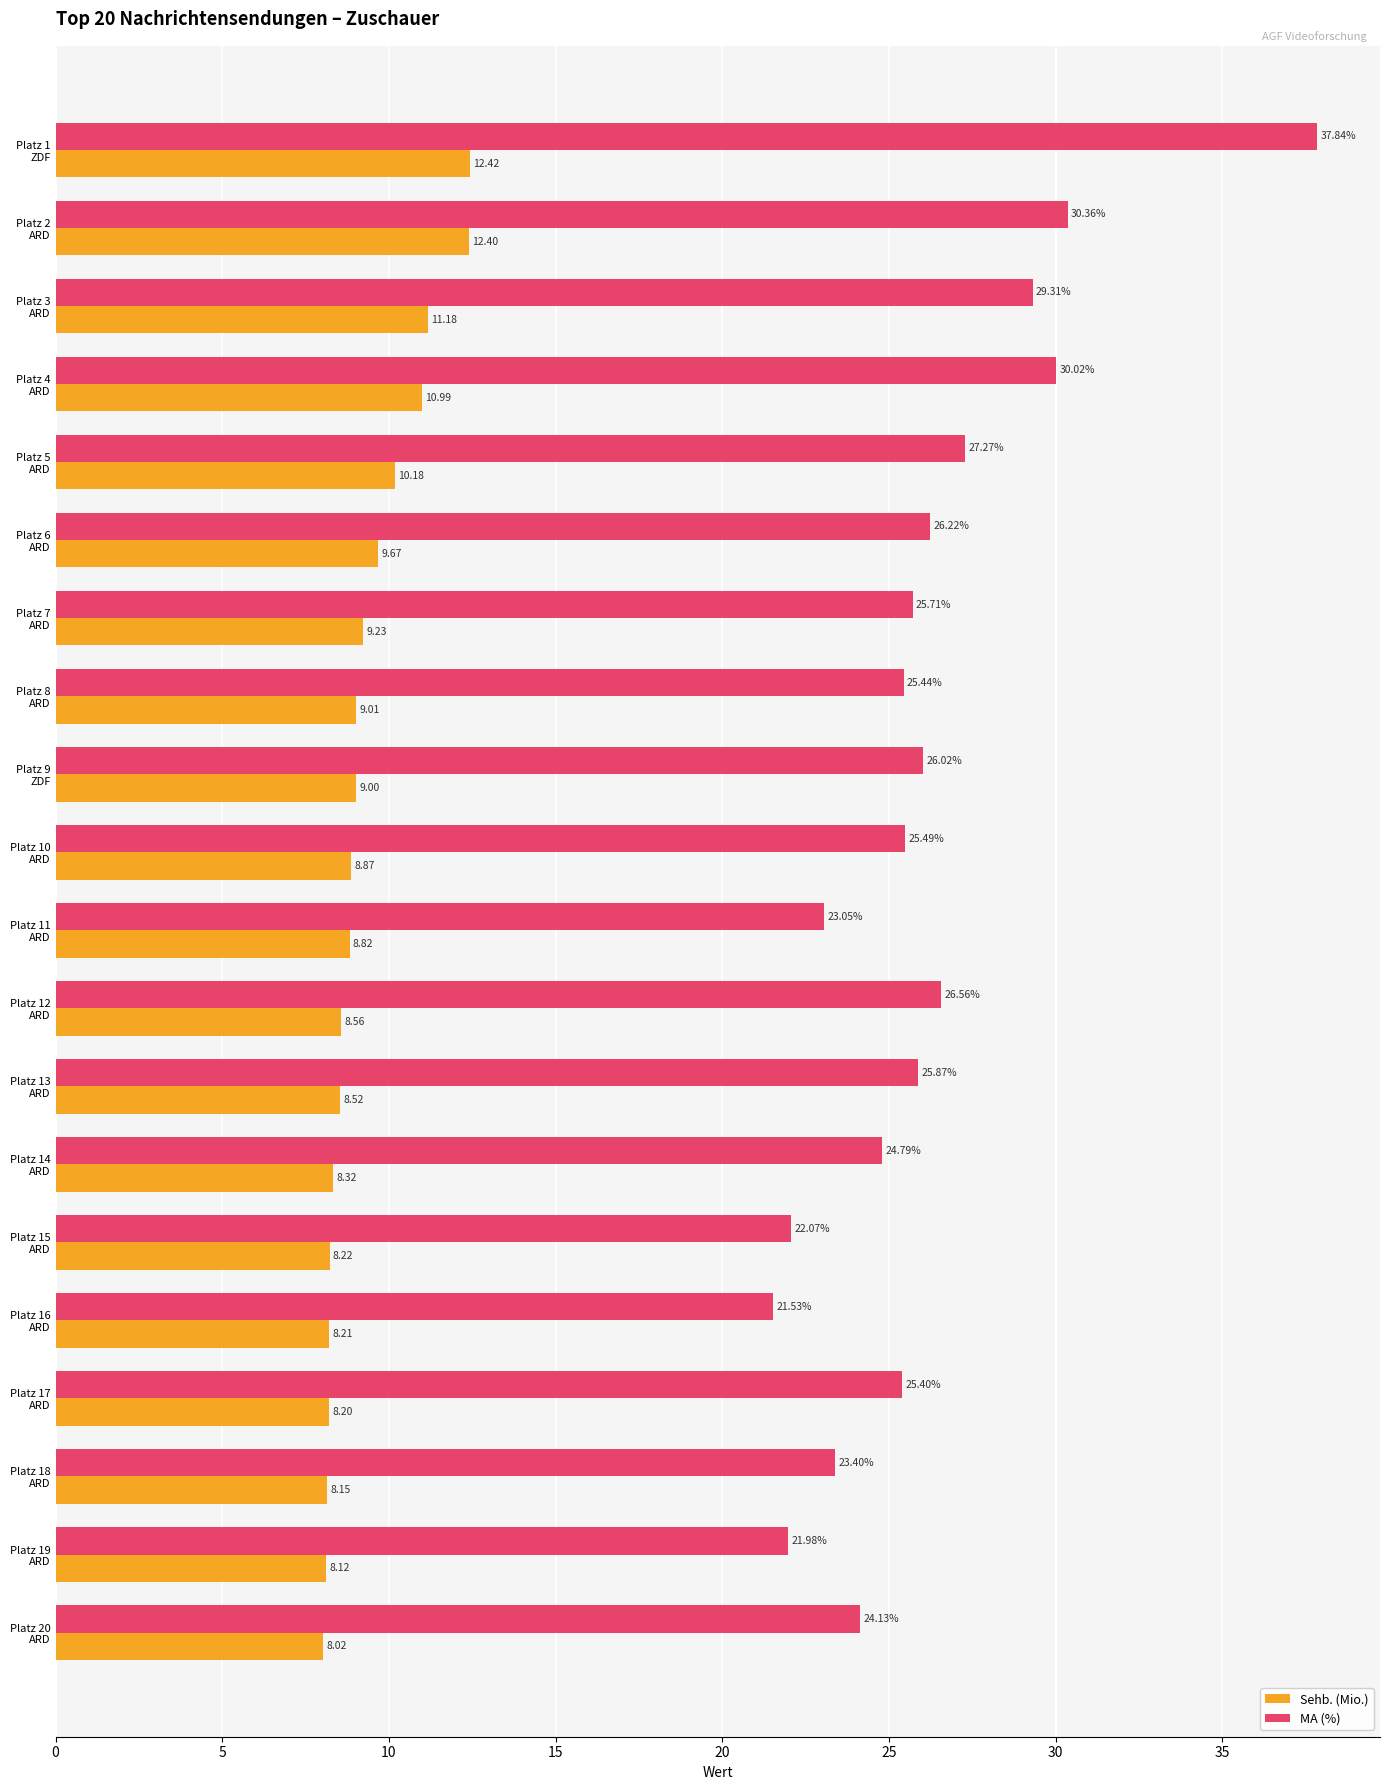

Rank the series by their maximum value, from lowest to highest.

Sehb. (Mio.), MA (%)